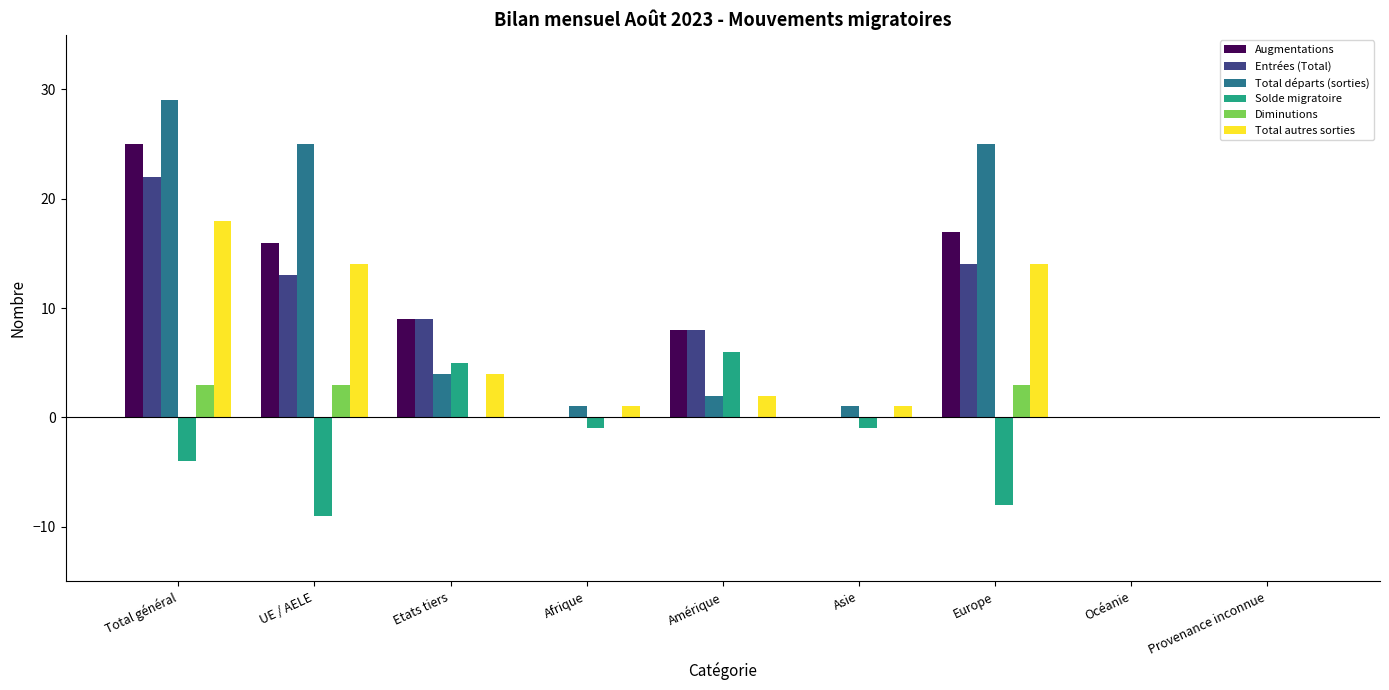

Reading left to right, extract all data points from this chart.

Augmentations: Total général=25	UE / AELE=16	Etats tiers=9	Afrique=0	Amérique=8	Asie=0	Europe=17	Océanie=0	Provenance inconnue=0
Entrées (Total): Total général=22	UE / AELE=13	Etats tiers=9	Afrique=0	Amérique=8	Asie=0	Europe=14	Océanie=0	Provenance inconnue=0
Total départs (sorties): Total général=29	UE / AELE=25	Etats tiers=4	Afrique=1	Amérique=2	Asie=1	Europe=25	Océanie=0	Provenance inconnue=0
Solde migratoire: Total général=-4	UE / AELE=-9	Etats tiers=5	Afrique=-1	Amérique=6	Asie=-1	Europe=-8	Océanie=0	Provenance inconnue=0
Diminutions: Total général=3	UE / AELE=3	Etats tiers=0	Afrique=0	Amérique=0	Asie=0	Europe=3	Océanie=0	Provenance inconnue=0
Total autres sorties: Total général=18	UE / AELE=14	Etats tiers=4	Afrique=1	Amérique=2	Asie=1	Europe=14	Océanie=0	Provenance inconnue=0